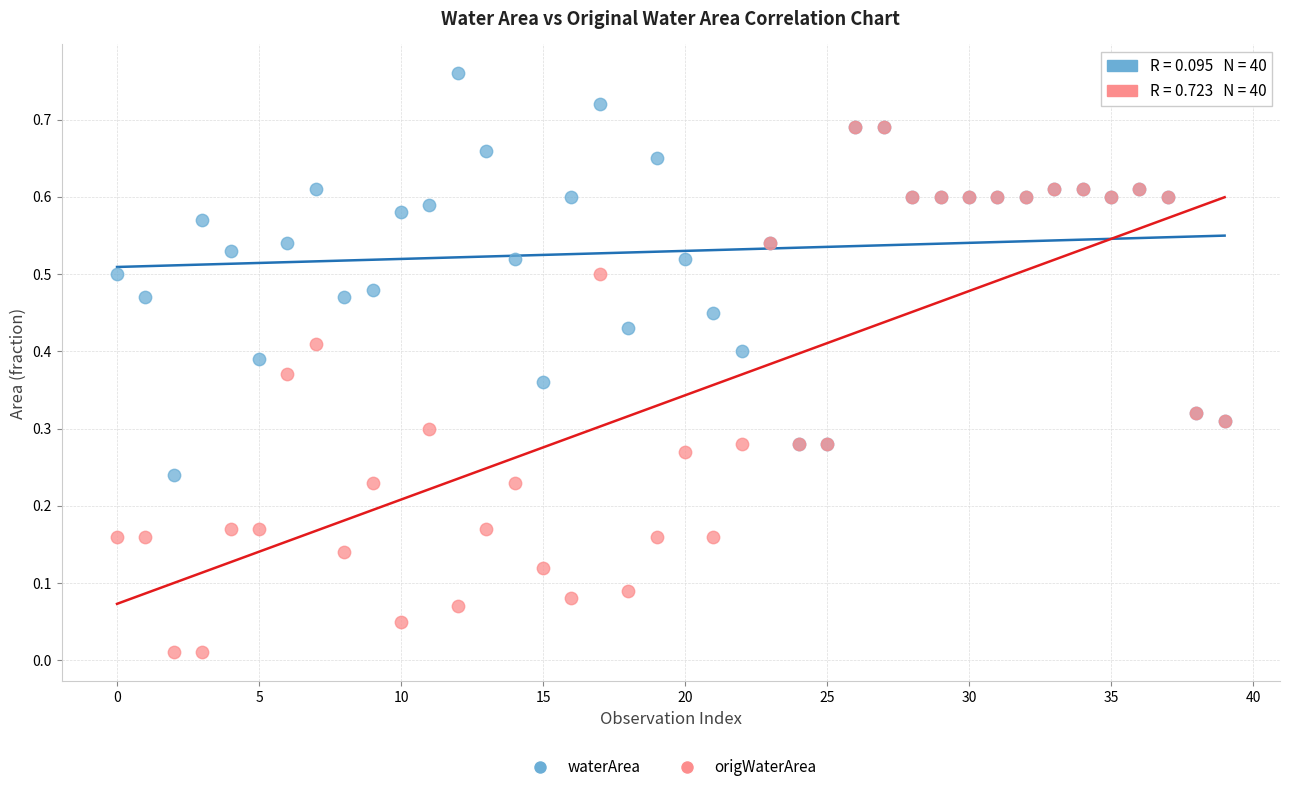

What are all the series names shown in the legend?

waterArea, origWaterArea